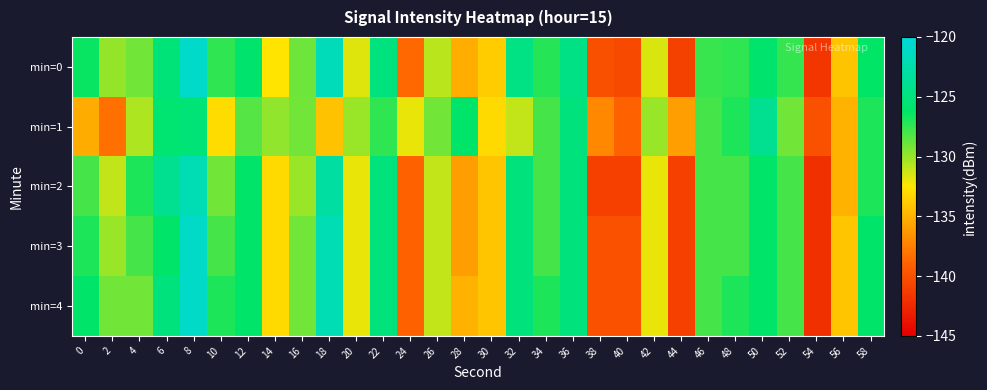

What is the smallest value displayed?

-142.0